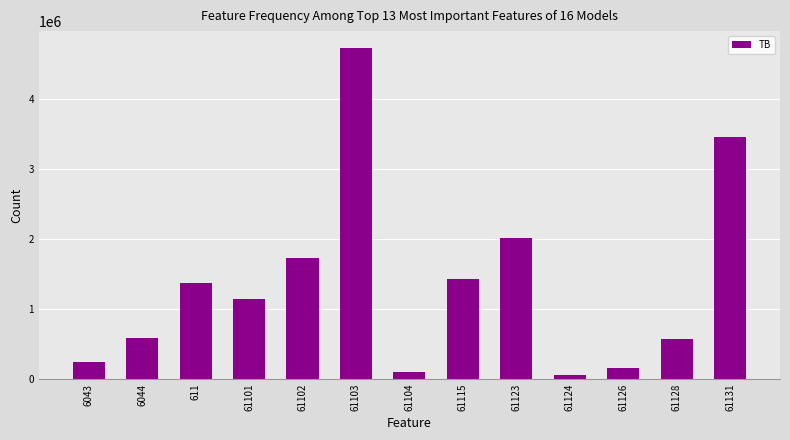

What is the difference between the maximum and minimum values?

4673253.7